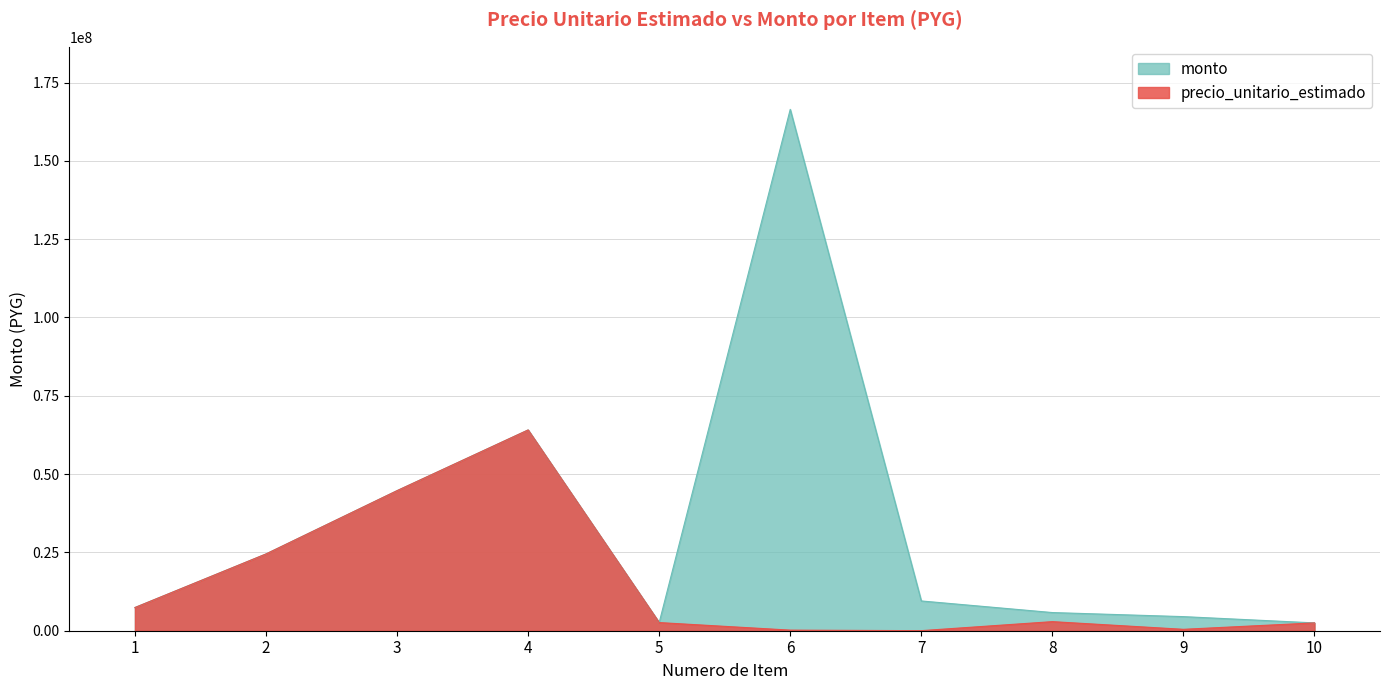

True or false: monto and precio_unitario_estimado cross at least once.

False